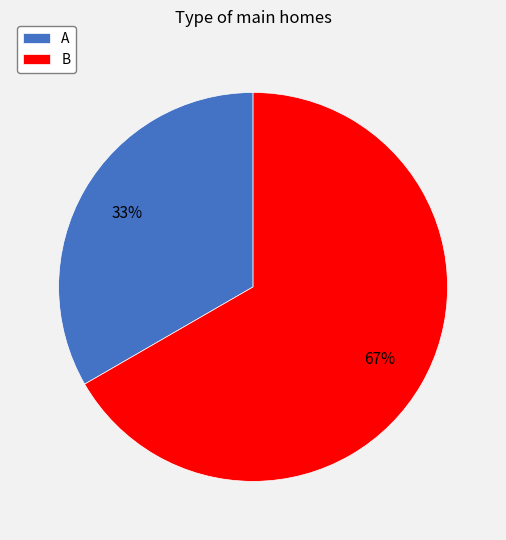

Count the number of slices in the pie.

2